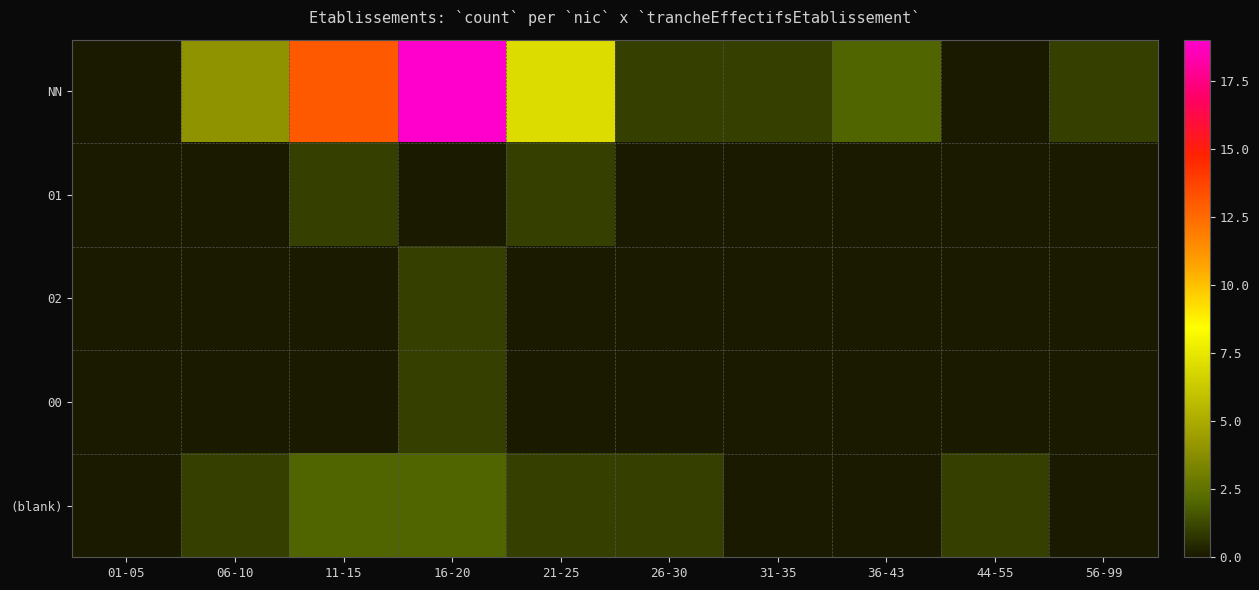

List the series in order of their peak value, lowest first.

01, 02, 00, (blank), NN